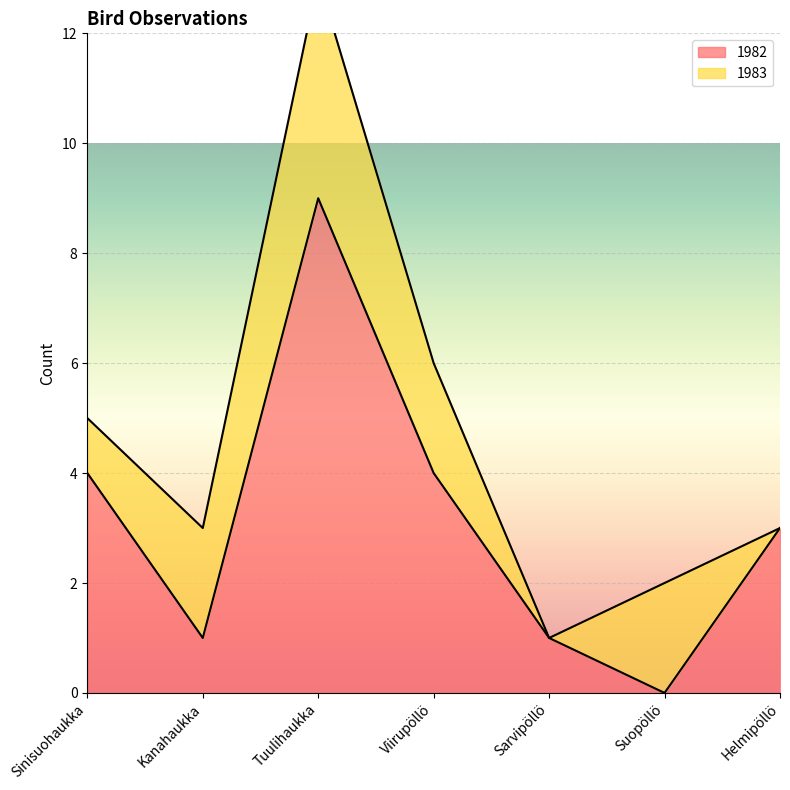

Between Kanahaukka and Sarvipöllö, which is larger?

Kanahaukka